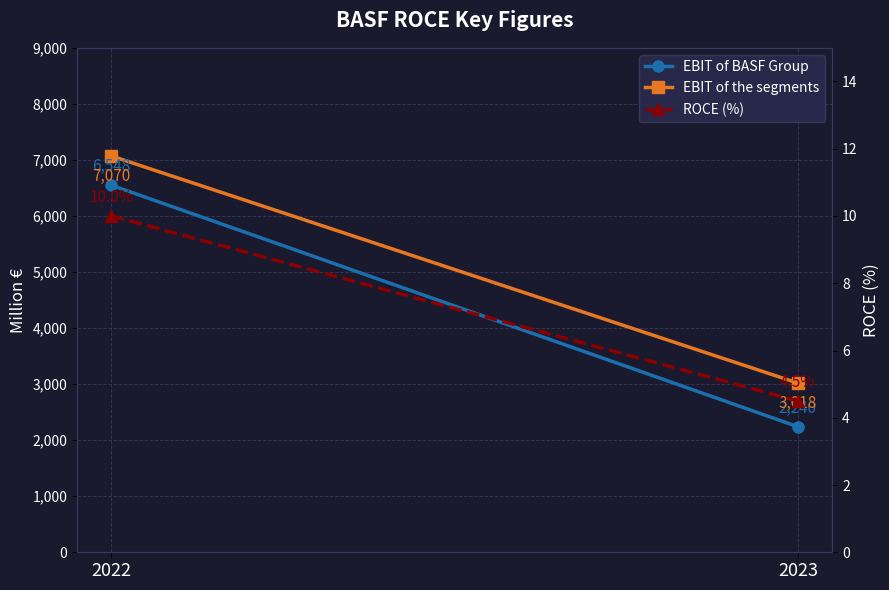

What is the sum of the EBIT of the segments values at 2023 and 2022?

10088.0